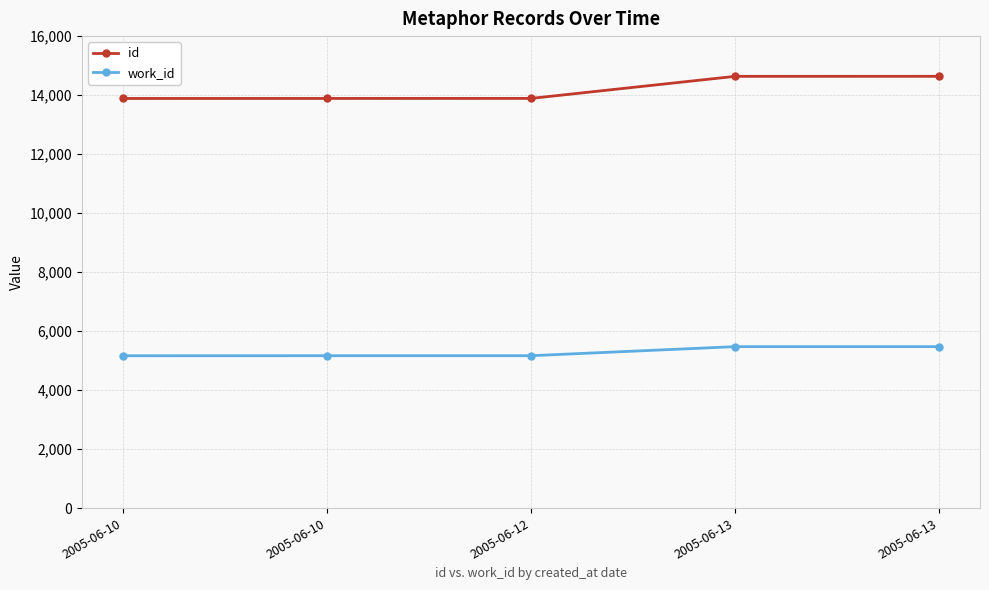

What is the difference between the work_id values at 2005-06-10 and 2005-06-10?

2